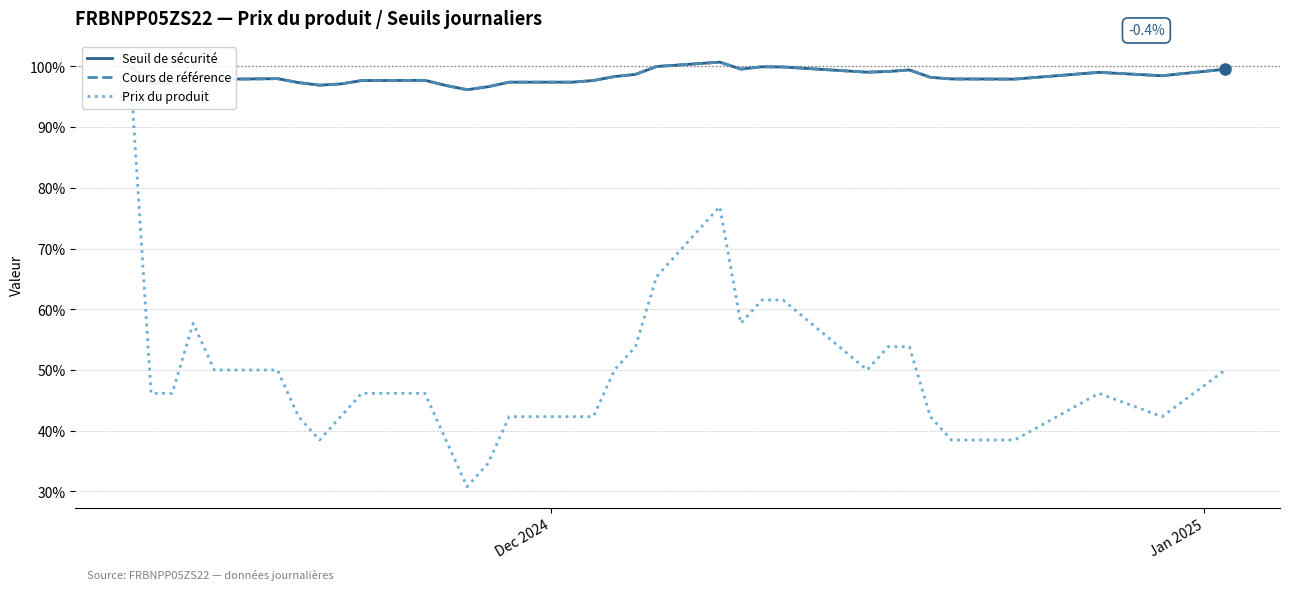

Which series ends up on top after the final intersection of Seuil de sécurité and Cours de référence?

Seuil de sécurité